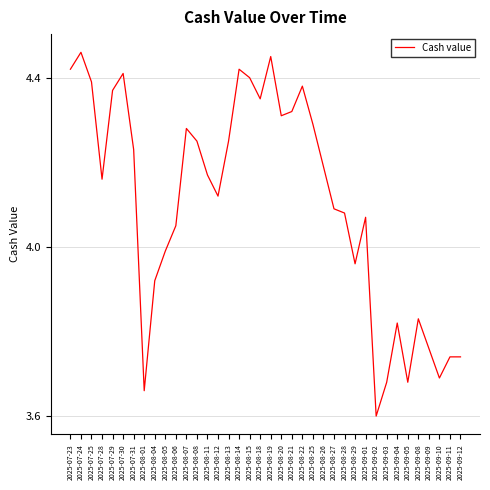

What is the minimum value shown in the chart?

3.6